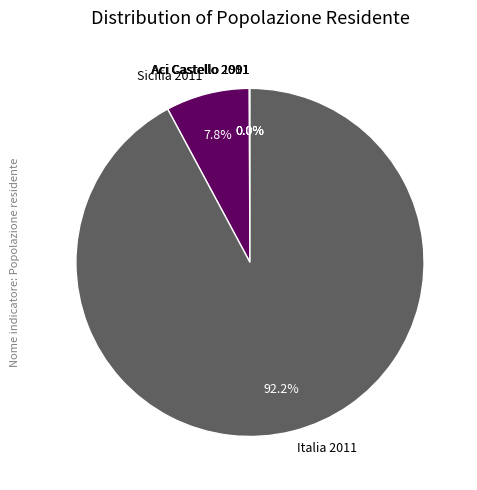

Which category has the biggest portion of the pie?

Italia 2011